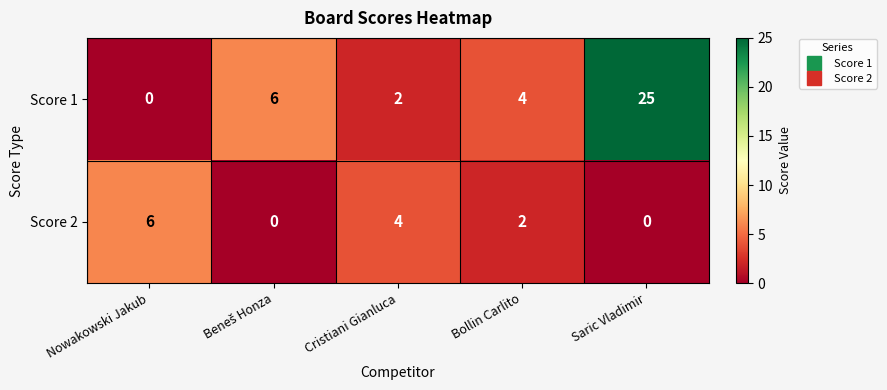

What is the sum of all Score 1 values?

37